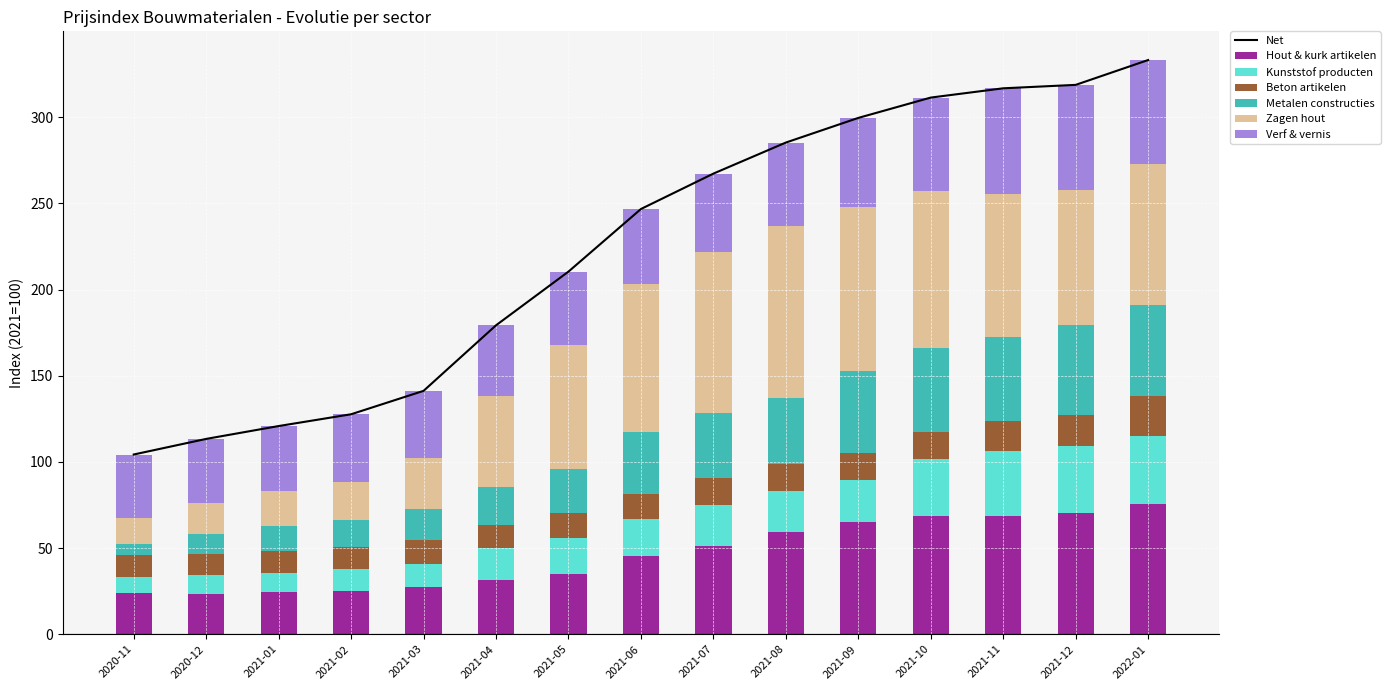

Rank the categories by 251 value from lowest to highest.

2020-11, 2020-12, 2021-01, 2021-02, 2021-03, 2021-04, 2021-05, 2021-06, 2021-07, 2021-08, 2021-09, 2021-10, 2021-11, 2021-12, 2022-01